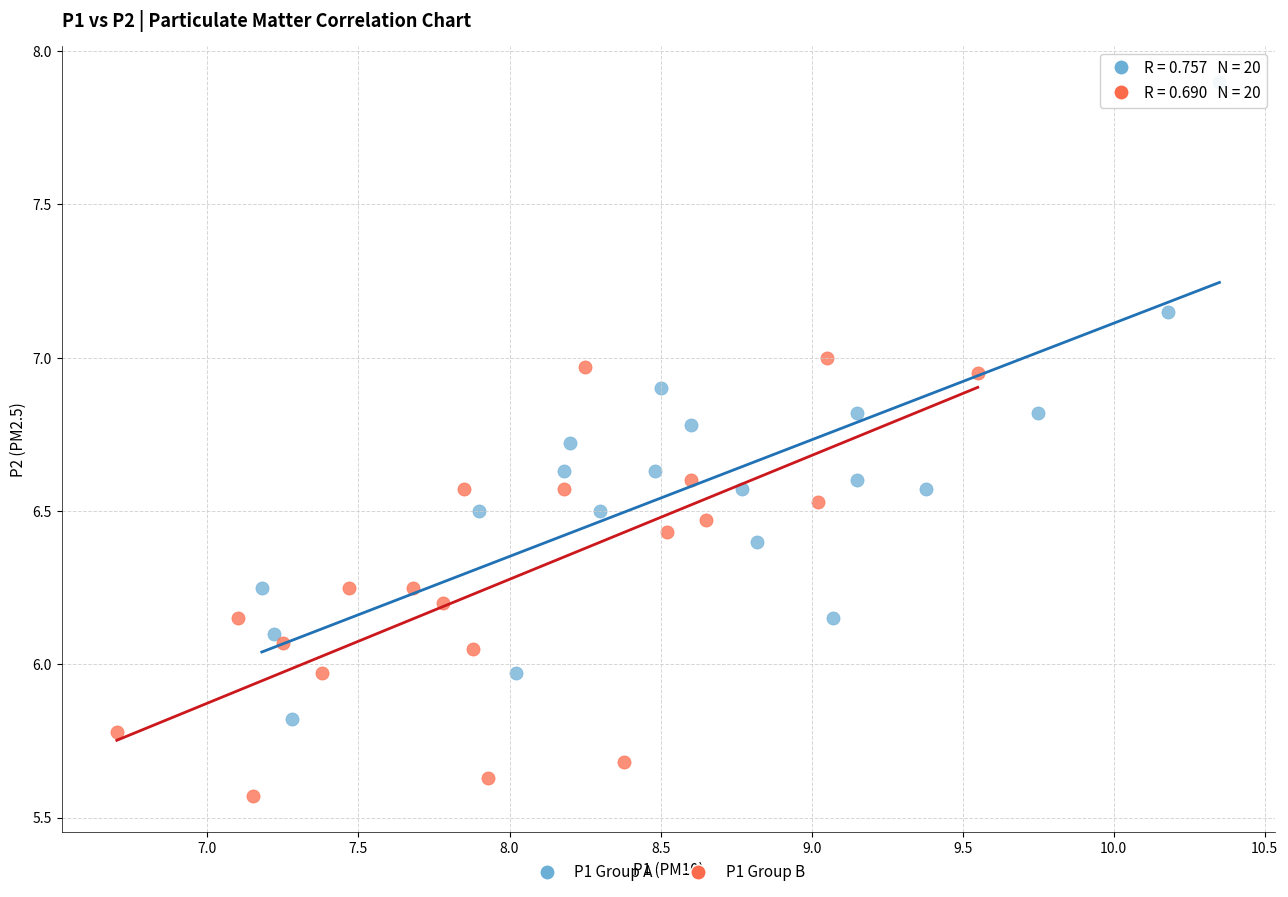

Which series reaches the minimum Y coordinate?

P1 Group B